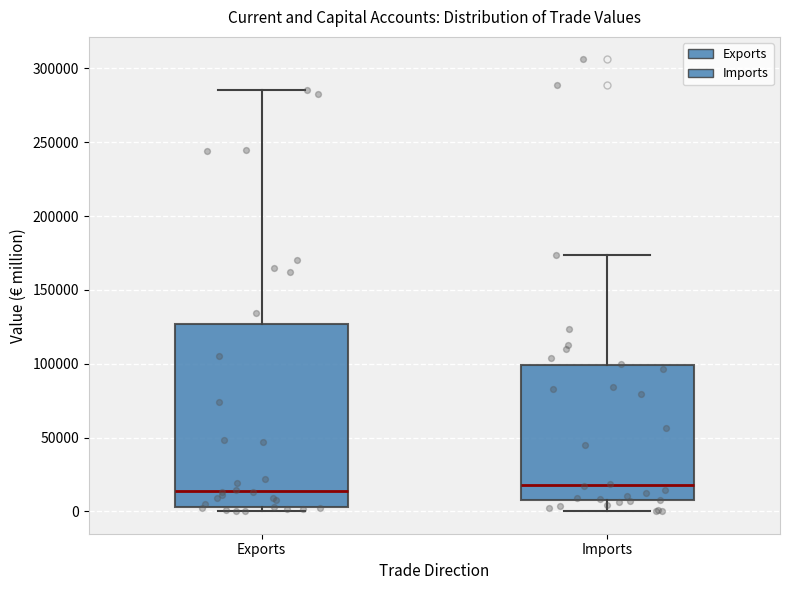

Which box is the tallest, from its lower edge to its upper edge?

Exports